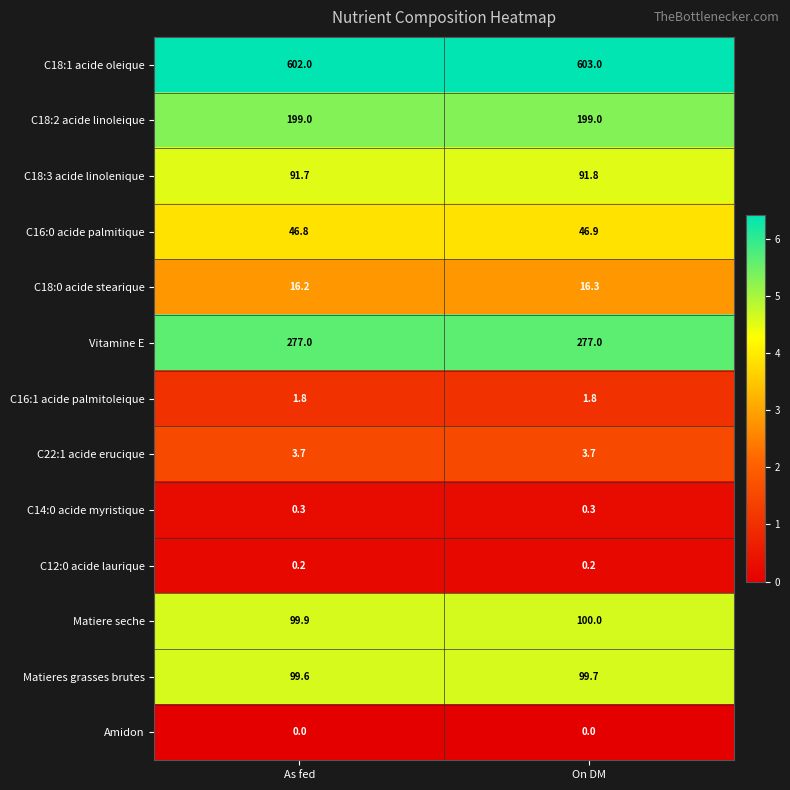

Is it true that C18:1 acide oleique equals 784.1 at On DM?

False